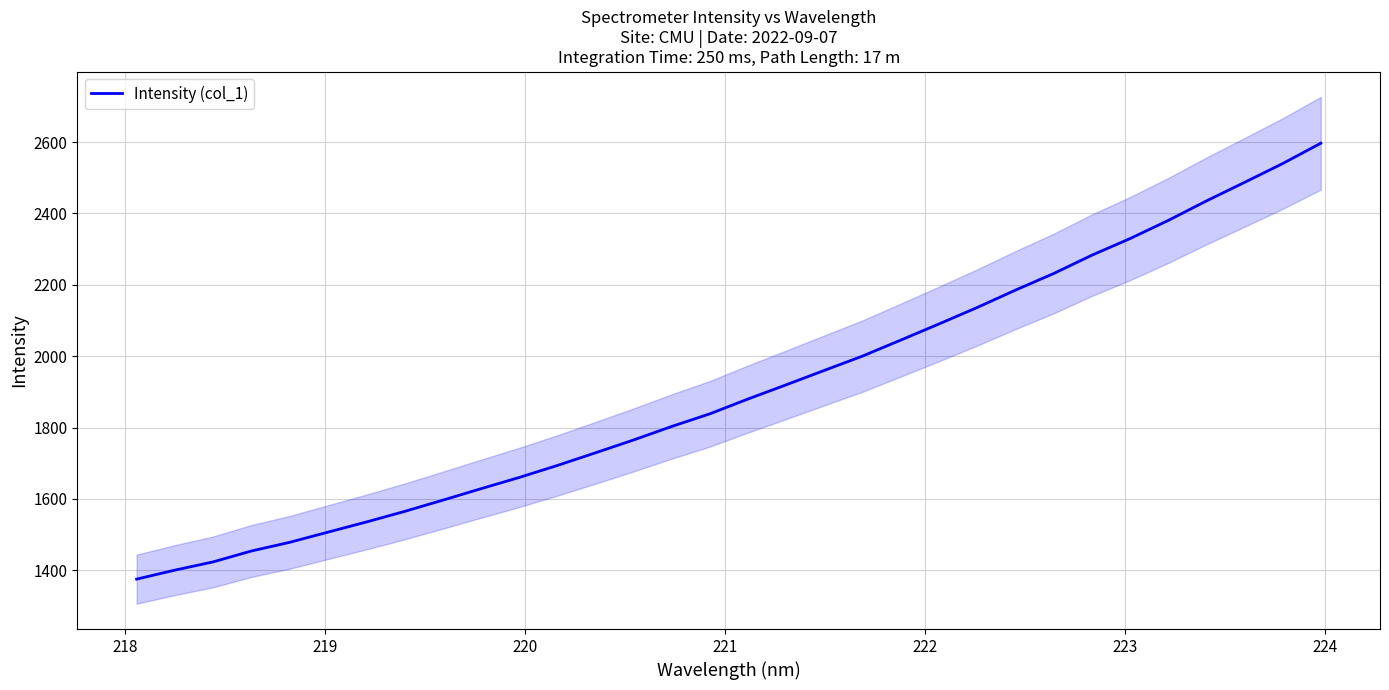

What is the lowest value of the Intensity (col_1) series?

1375.3